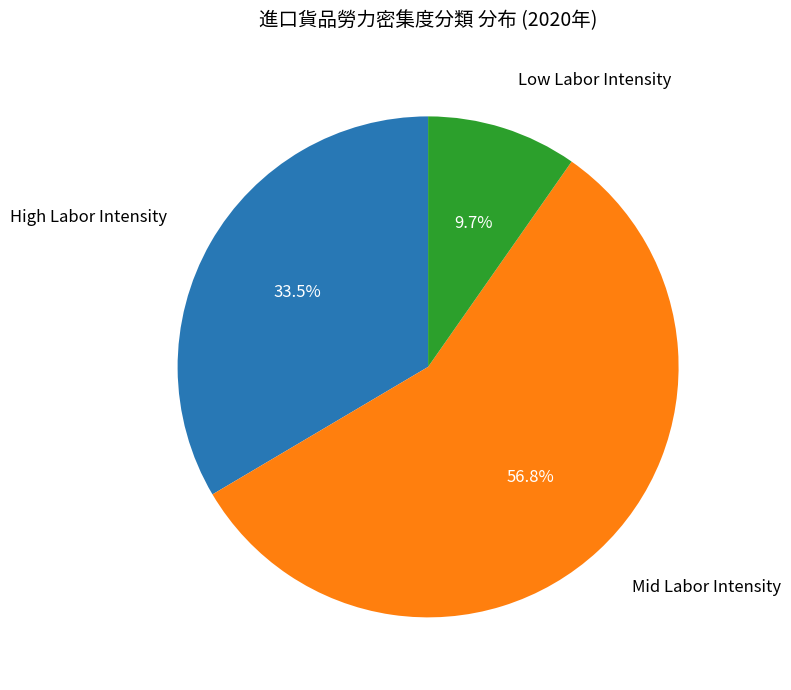

Is Low Labor Intensity the majority of the pie?

No